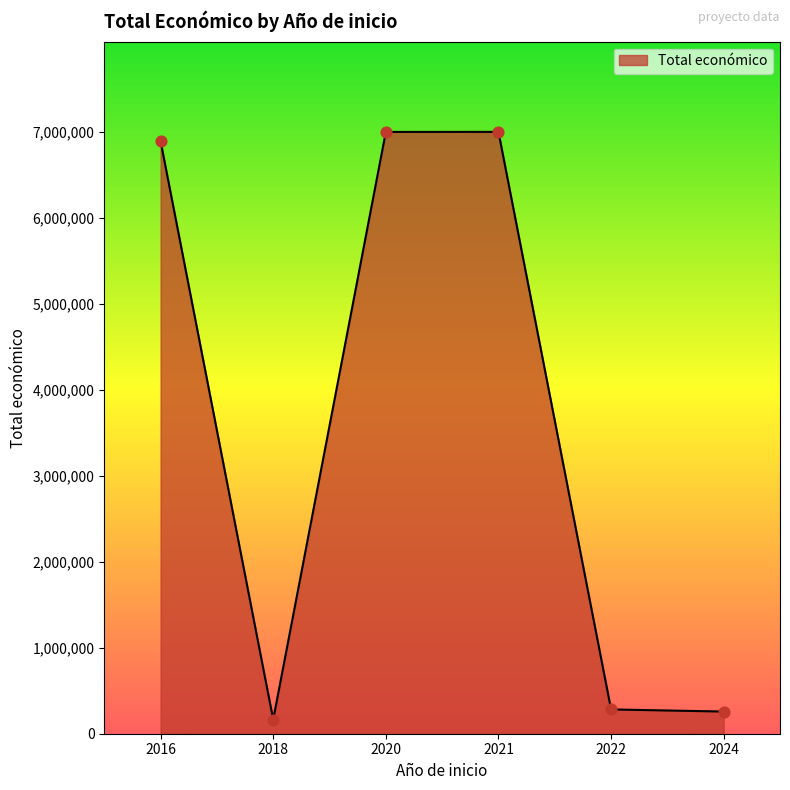

What is the ratio of the value at 2021 to the value at 2024?

27.2